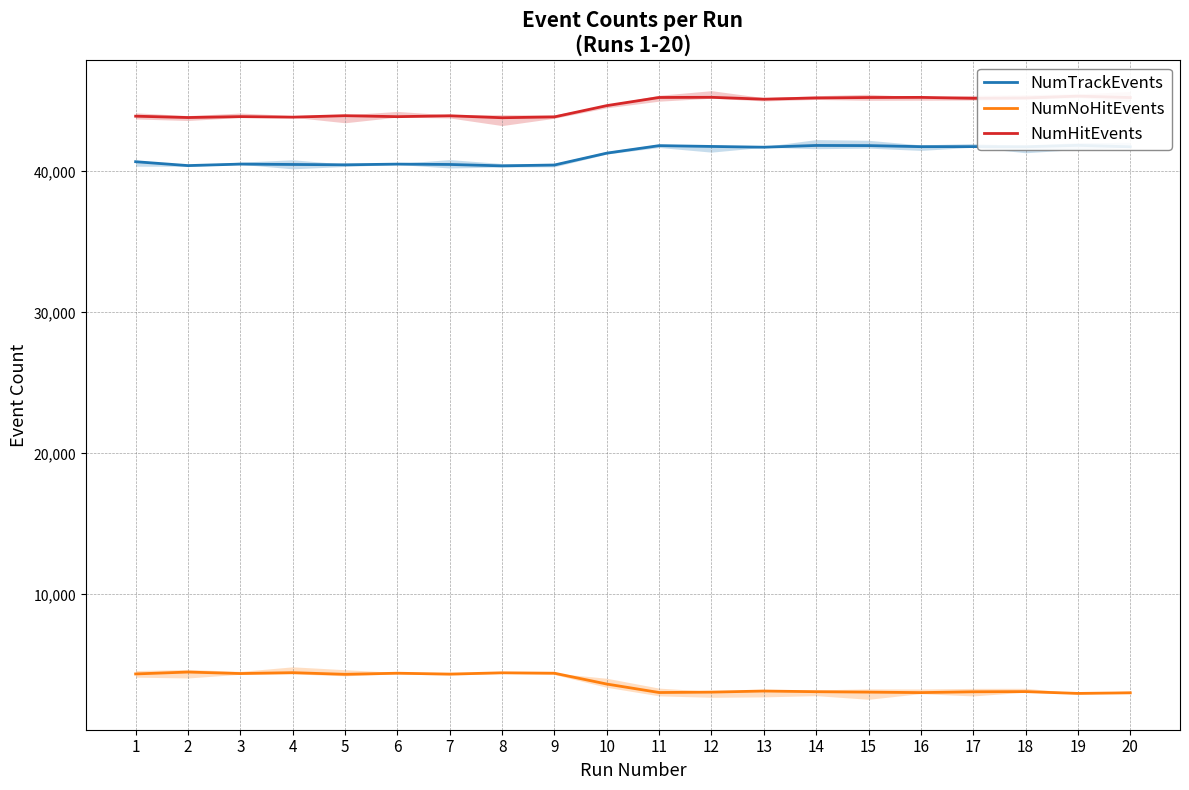

How many interior local valleys does the NumHitEvents series have?

6